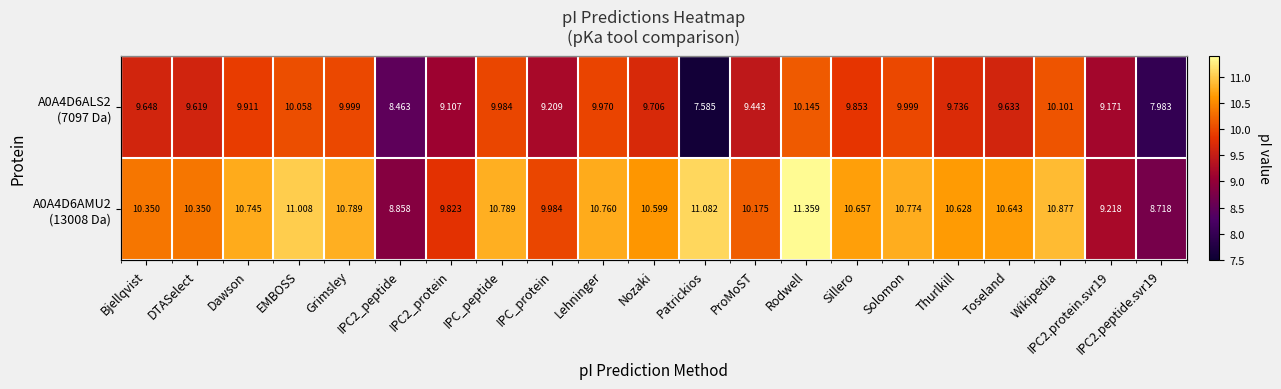

List the series in order of their peak value, highest first.

A0A4D6AMU2 (13008 Da), A0A4D6ALS2 (7097 Da)